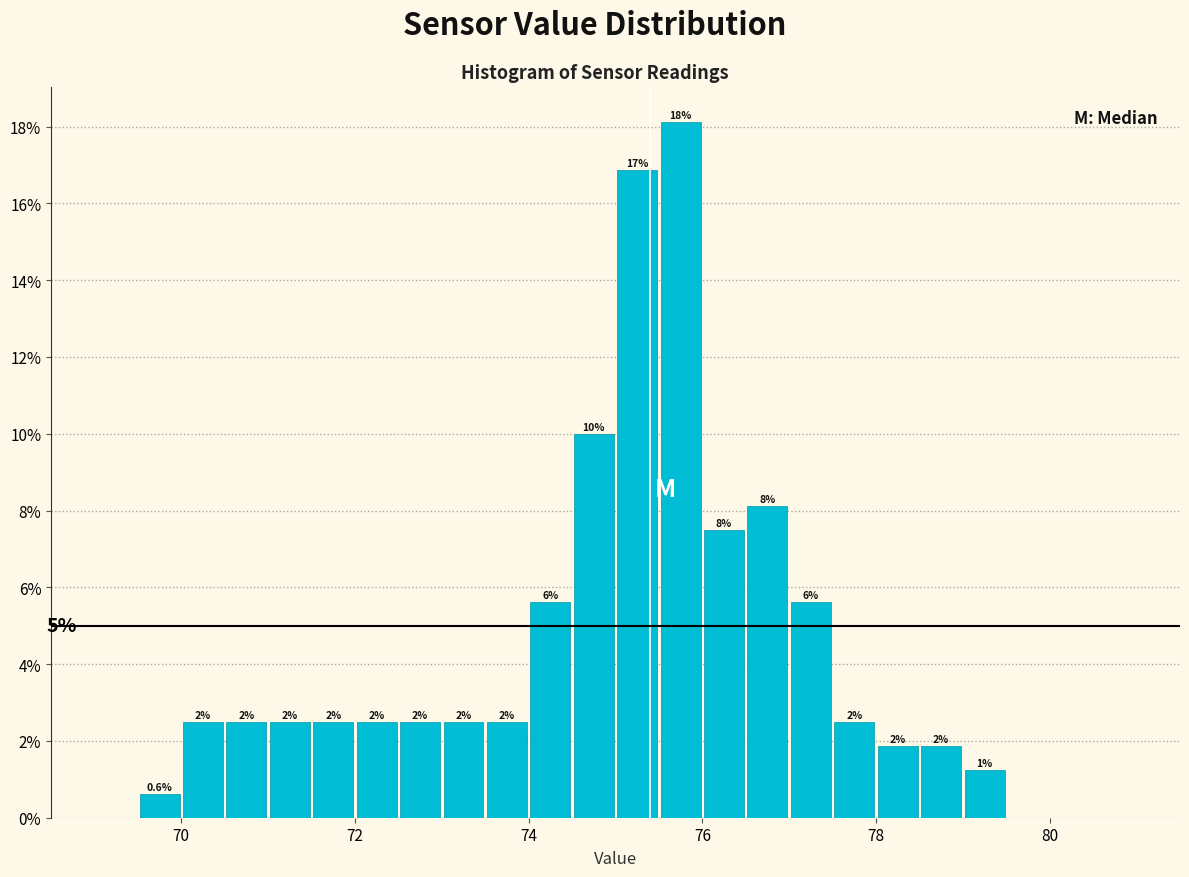

Around what value on the x-axis is the tallest bar? Give the approximate position of its centre, as read against the axis.

75.8